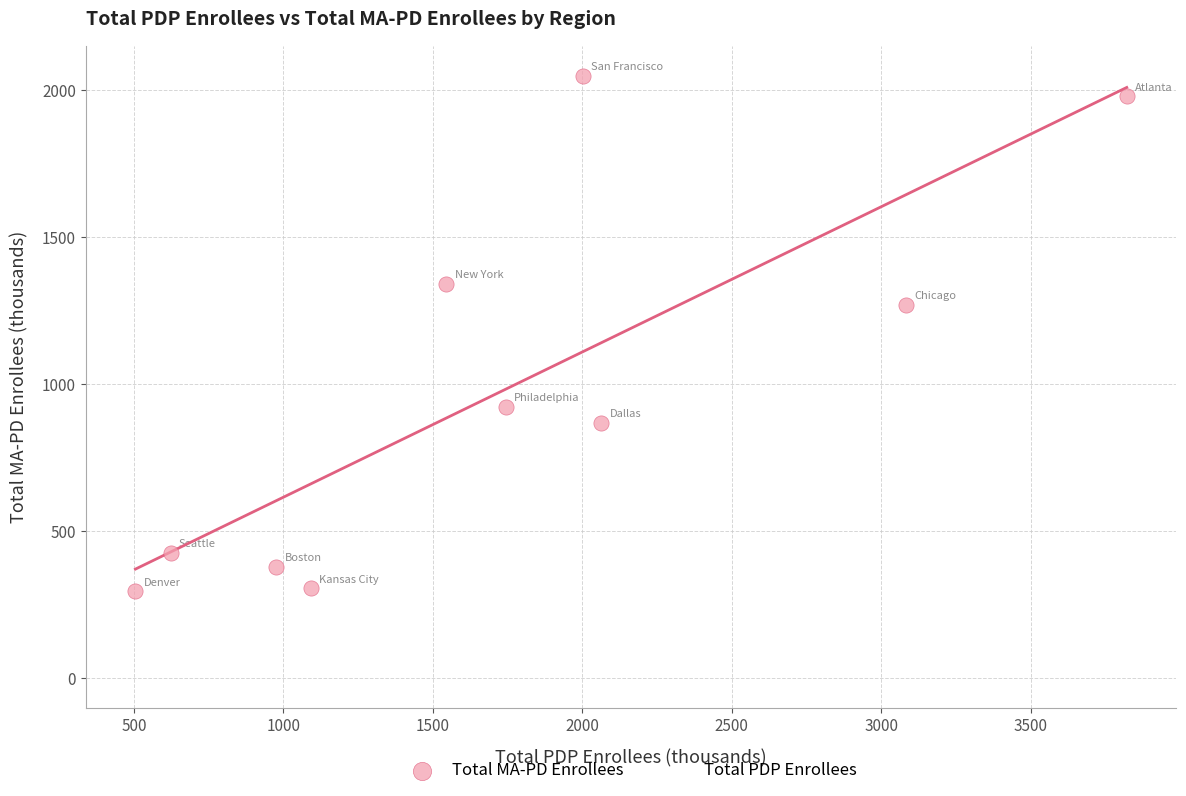

In the Total MA-PD Enrollees series, what Y value is closest to 1172?

1271